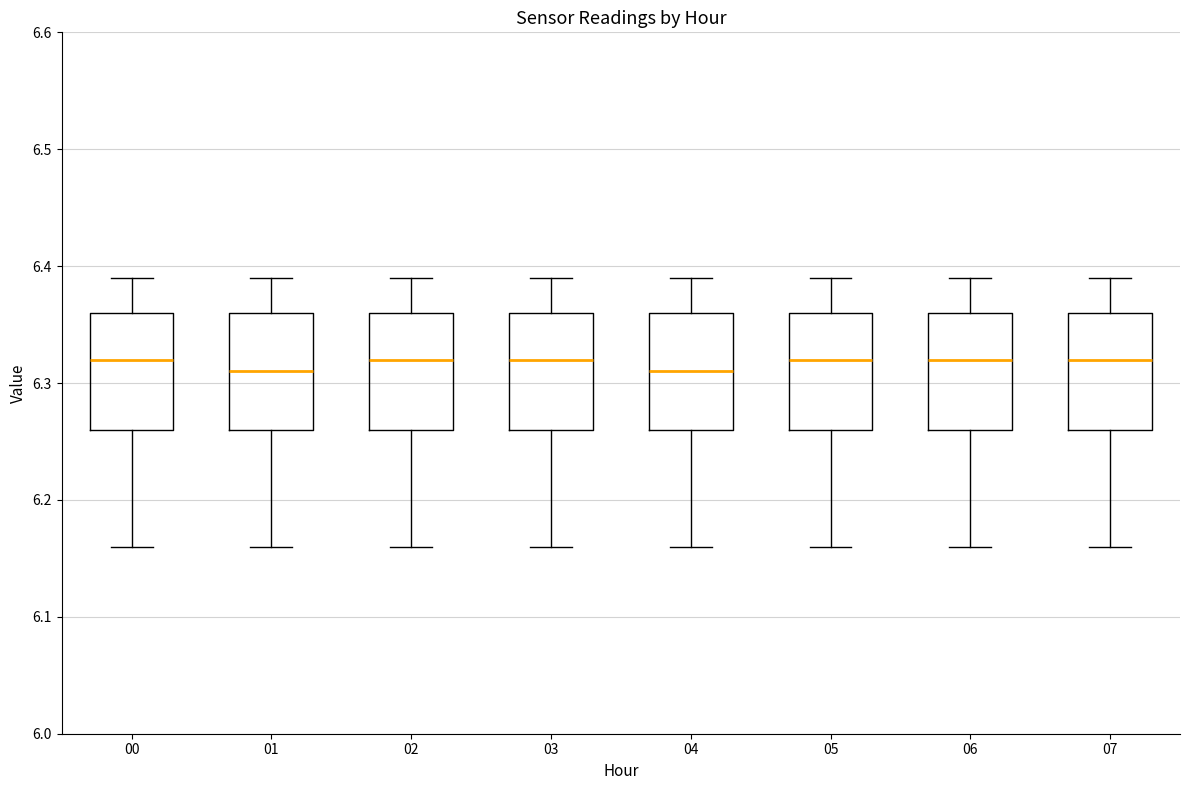

Reading left to right, read every box against the y-axis: the position of its median line, the range the box covers, and the ends of its whiskers. The values are not printed on the chart, so give them approximately, as read against the axis.

00: median 6.32, box 6.26 to 6.36, whiskers 6.16 to 6.39
01: median 6.31, box 6.26 to 6.36, whiskers 6.16 to 6.39
02: median 6.32, box 6.26 to 6.36, whiskers 6.16 to 6.39
03: median 6.32, box 6.26 to 6.36, whiskers 6.16 to 6.39
04: median 6.31, box 6.26 to 6.36, whiskers 6.16 to 6.39
05: median 6.32, box 6.26 to 6.36, whiskers 6.16 to 6.39
06: median 6.32, box 6.26 to 6.36, whiskers 6.16 to 6.39
07: median 6.32, box 6.26 to 6.36, whiskers 6.16 to 6.39